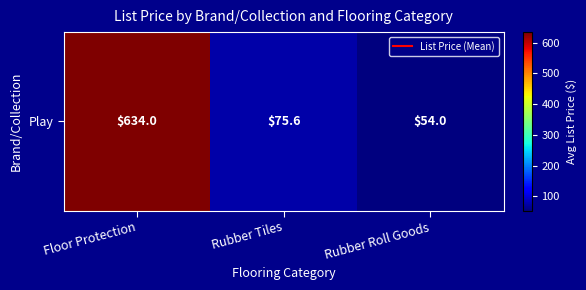

Reading left to right, transcribe all the data shown in this chart.

634.0	75.6	54.0